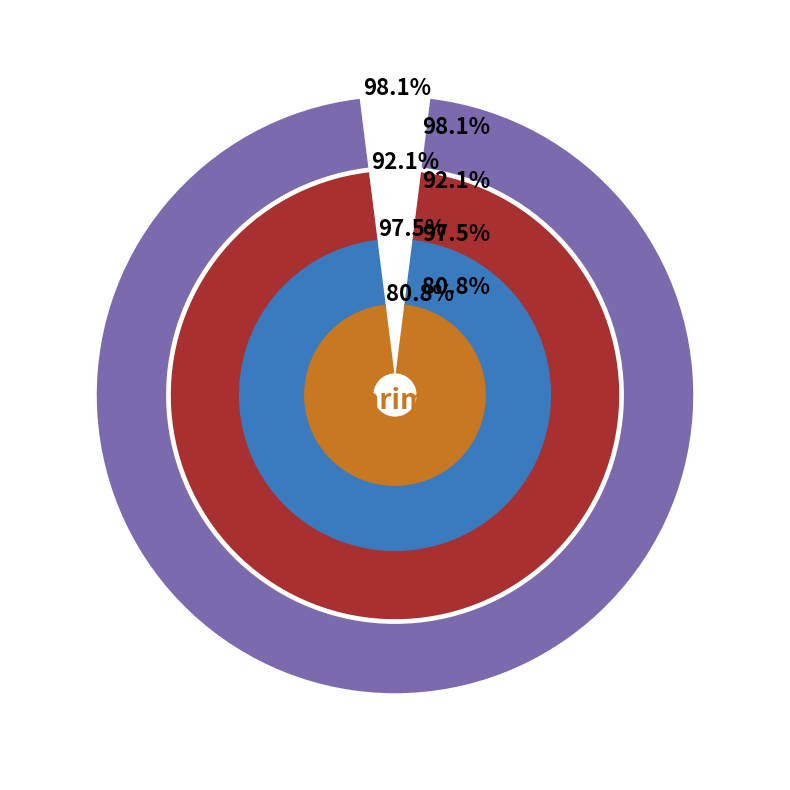

To the nearest percent, what portion does Moonglass represent?

36%